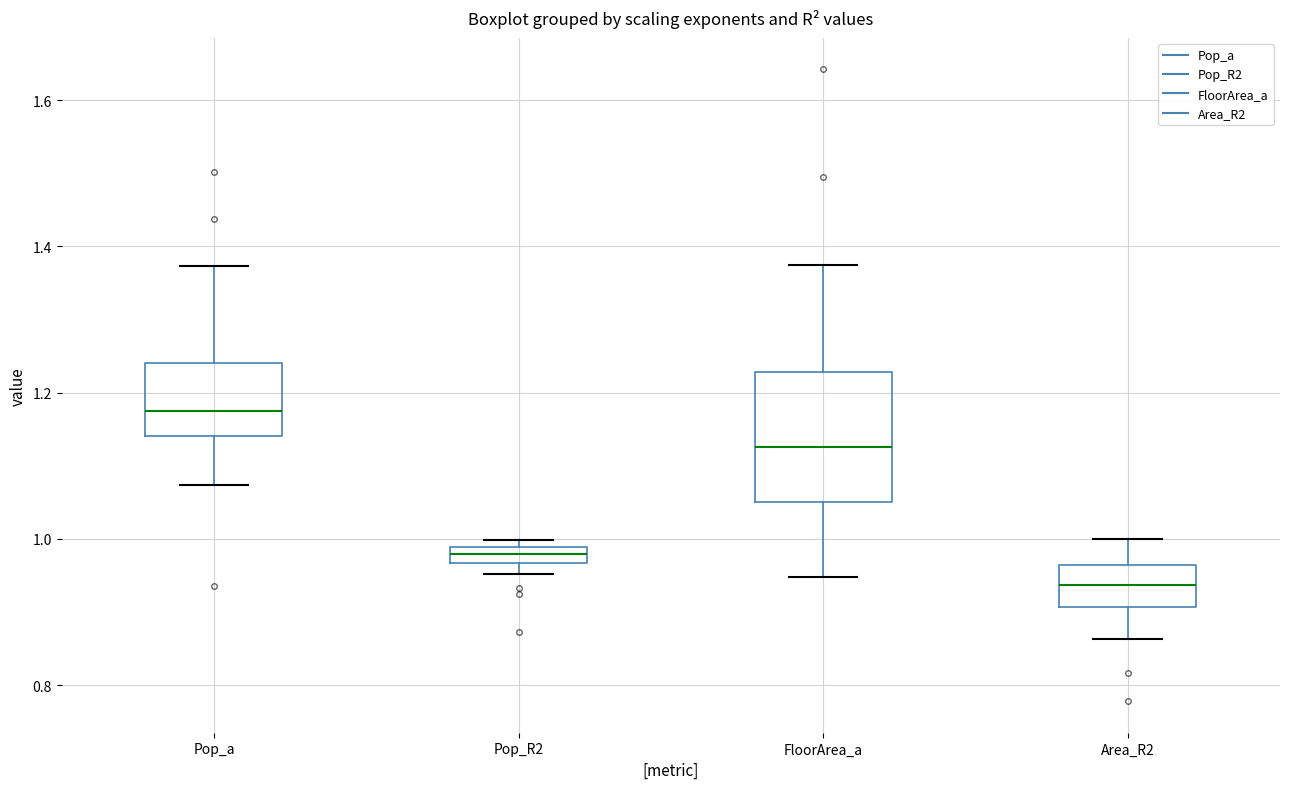

Which box's median line is the highest?

Pop_a